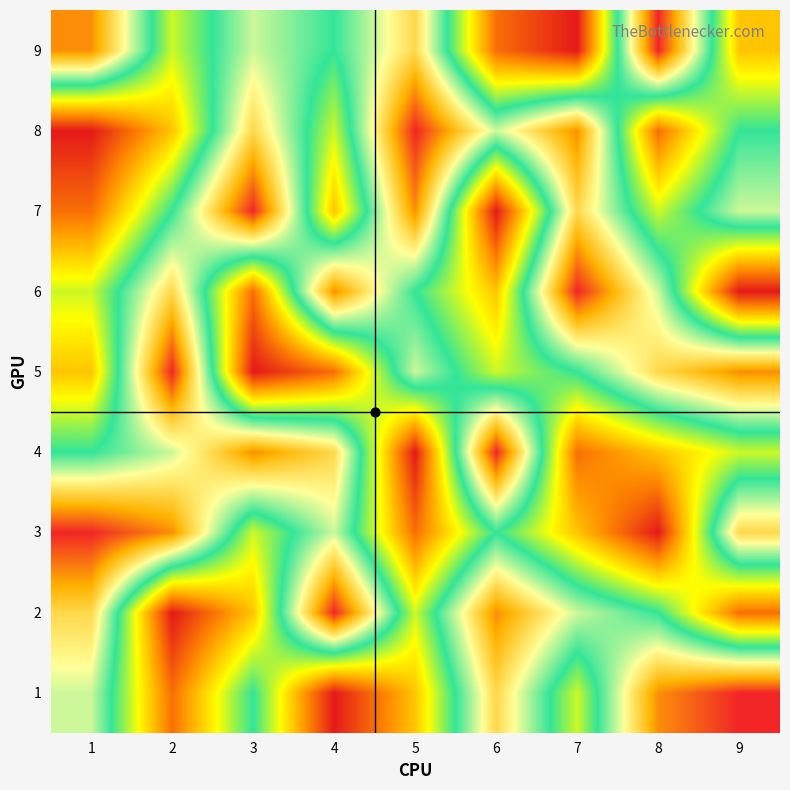

Reading right to left, transcribe all the data shown in this chart.

1: 9=9	8=8	7=4	6=7	5=3	4=1	3=5	2=2	1=6
2: 9=2	8=5	7=6	6=8	5=4	4=9	3=3	2=1	1=7
3: 9=7	8=1	7=3	6=5	5=2	4=6	3=4	2=8	1=9
4: 9=4	8=3	7=2	6=9	5=1	4=7	3=8	2=6	1=5
5: 9=8	8=7	7=5	6=4	5=6	4=2	3=1	2=9	1=3
6: 9=1	8=6	7=9	6=3	5=5	4=8	3=2	2=7	1=4
7: 9=6	8=4	7=7	6=1	5=8	4=3	3=9	2=5	1=2
8: 9=5	8=2	7=8	6=6	5=9	4=4	3=7	2=3	1=1
9: 9=3	8=9	7=1	6=2	5=7	4=5	3=6	2=4	1=8